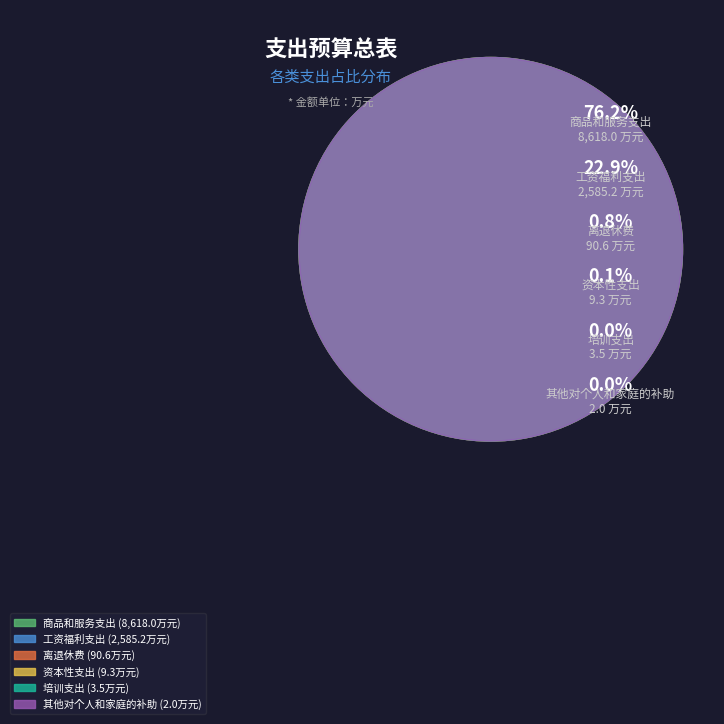

Rank the categories by value from highest to lowest.

商品和服务支出, 工资福利支出, 离退休费, 资本性支出, 培训支出, 其他对个人和家庭的补助